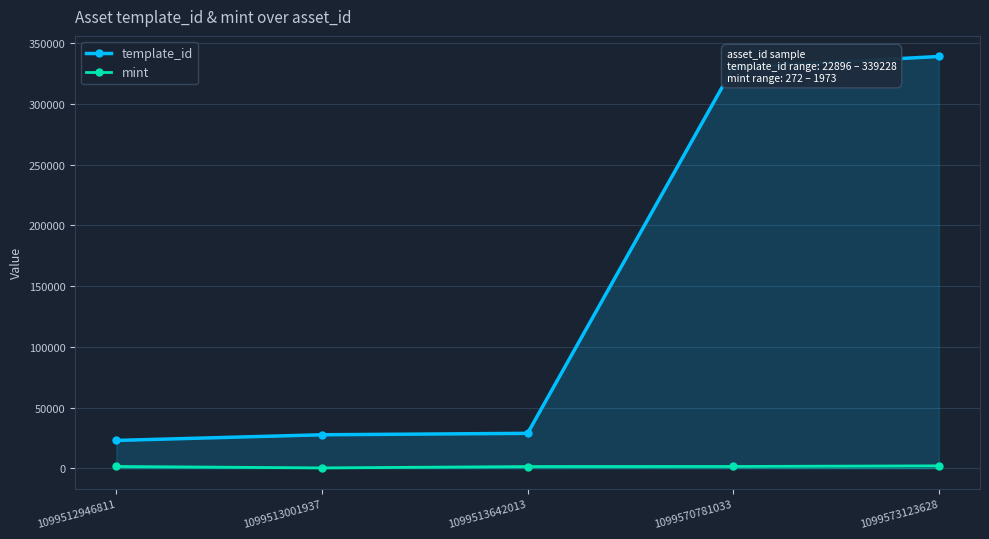

How many values in the mint series are below 1450?

2